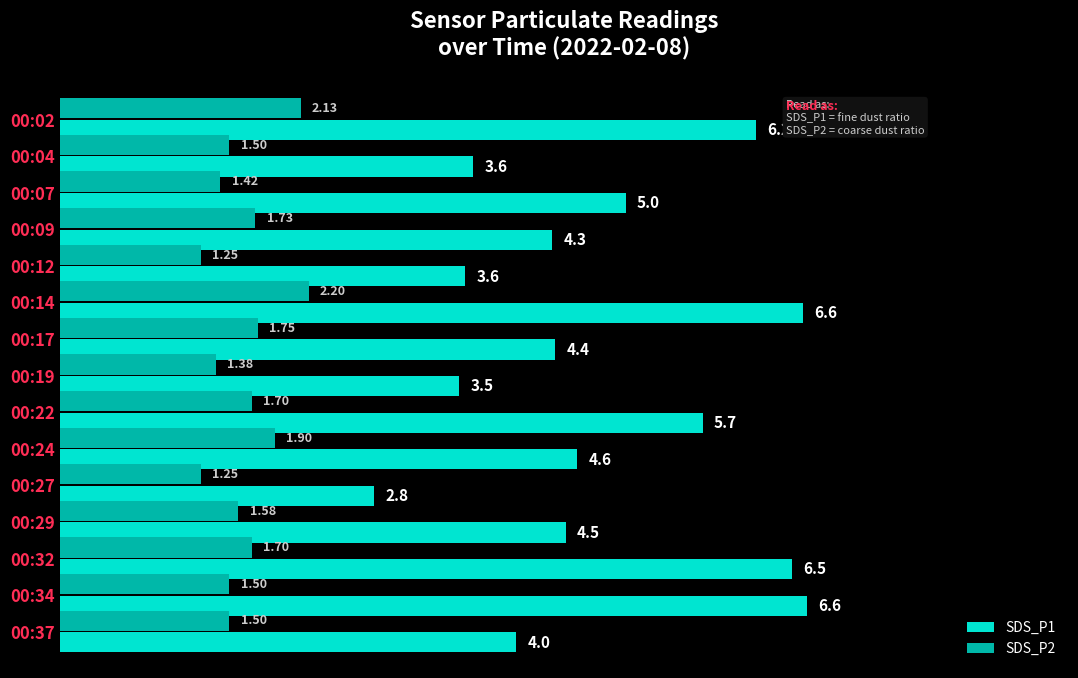

At 00:27, list the series in order from smallest to largest.

SDS_P2, SDS_P1